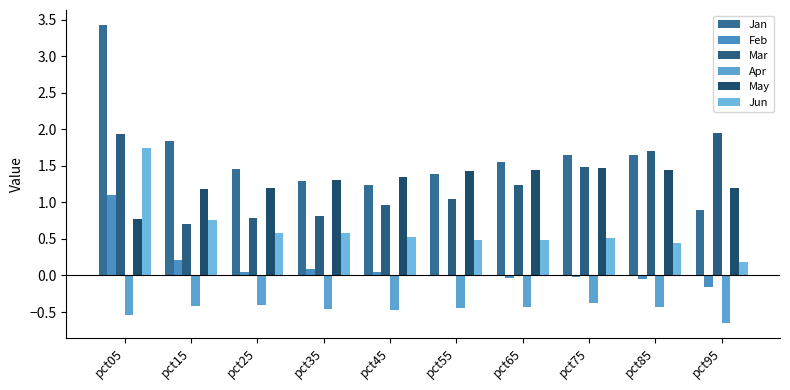

Which series has the largest total across all categories?

Jan